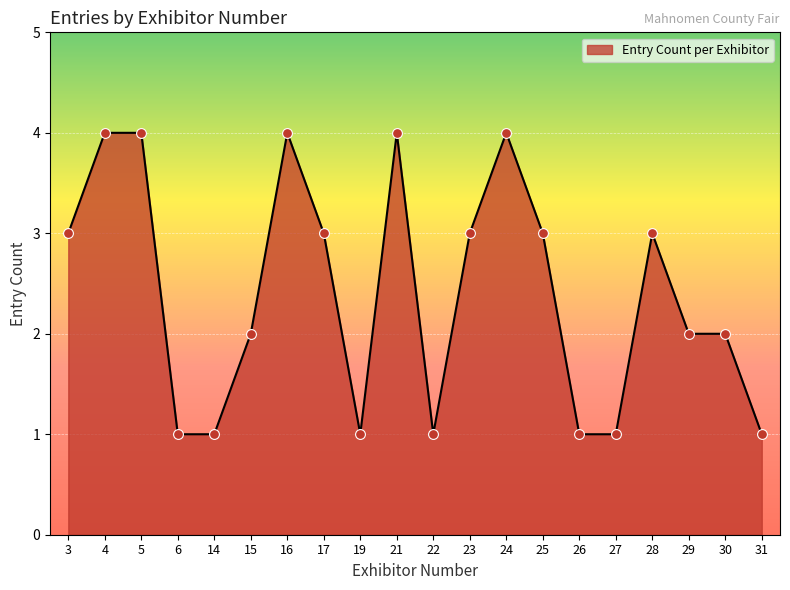

What is the change in value from 19 to 21?

+3